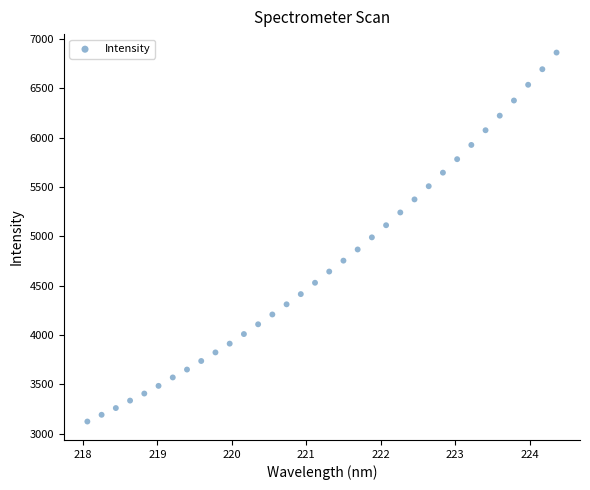

What is the range of Y values (max minus min)?

3742.3